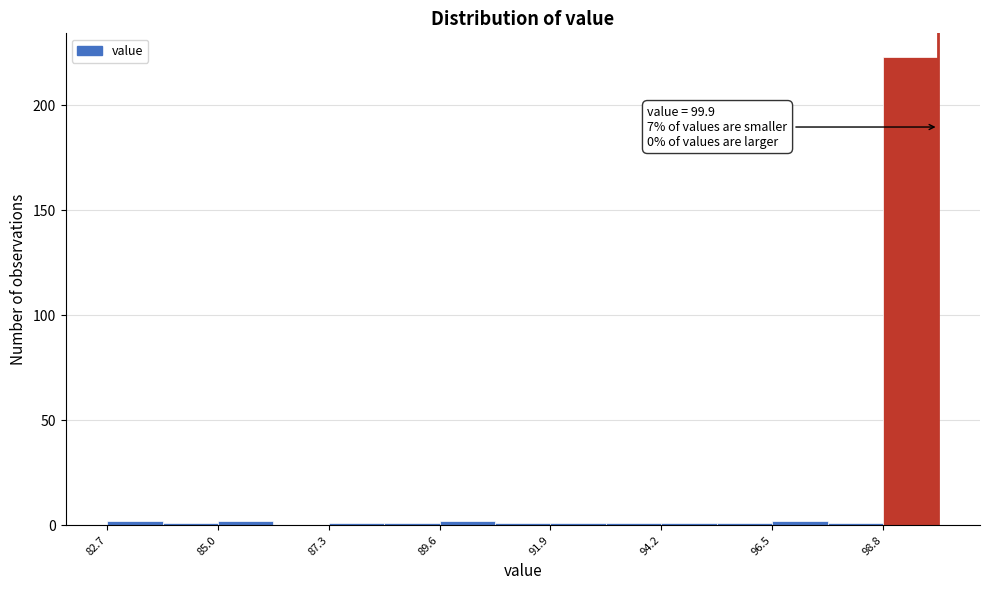

Around what value on the x-axis is the tallest bar? Give the approximate position of its centre, as read against the axis.

99.5